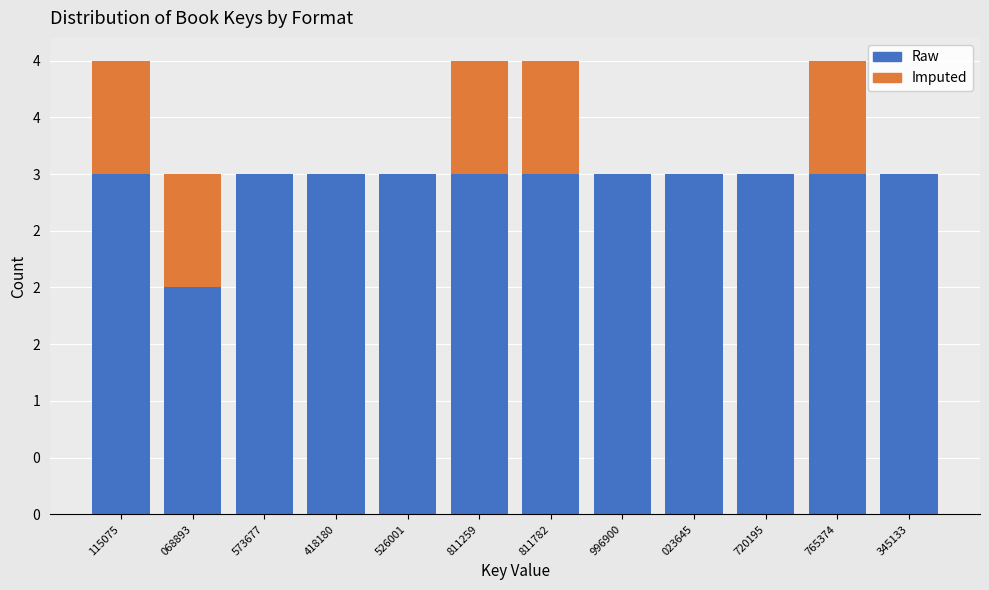

Are the bars horizontal?

No